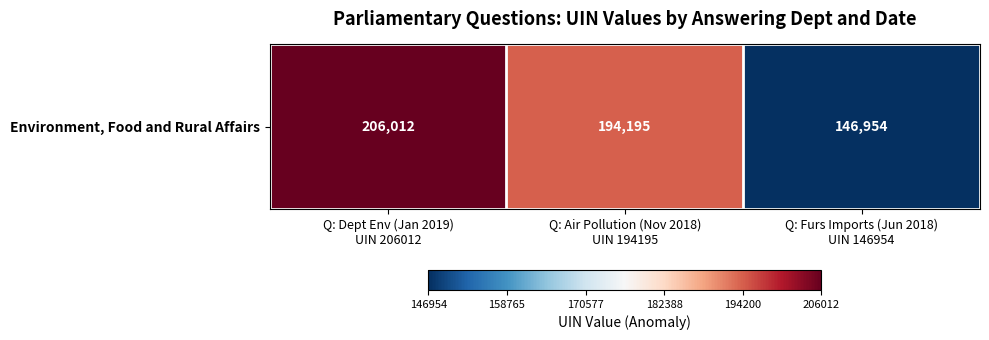

Is it true that the value at Q: Furs Imports (Jun 2018)
UIN 146954 is 71970?

False